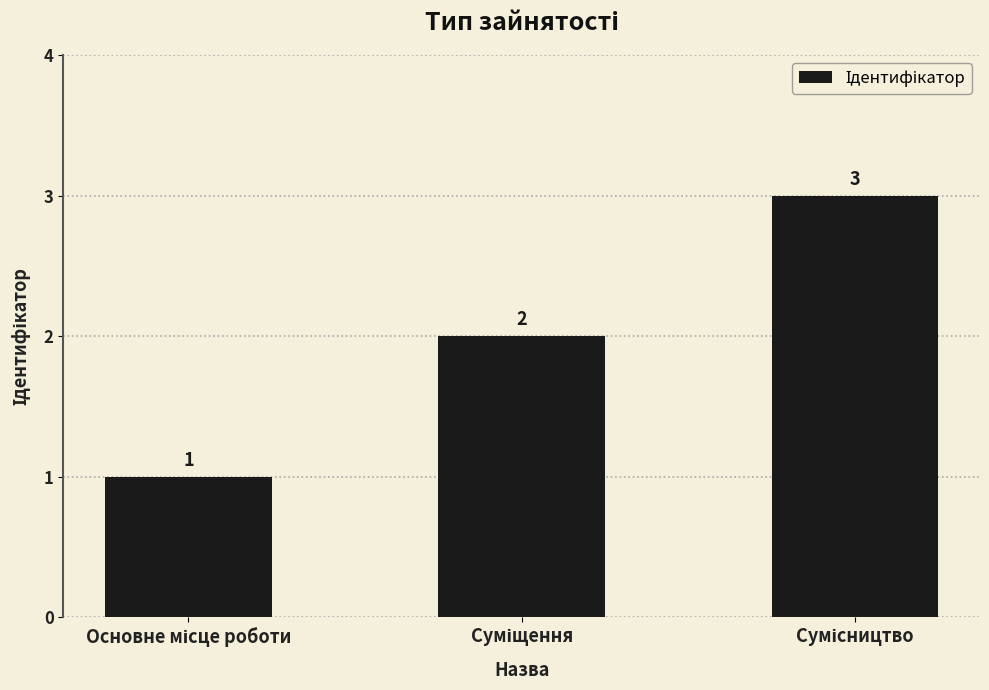

What is the greatest value displayed?

3